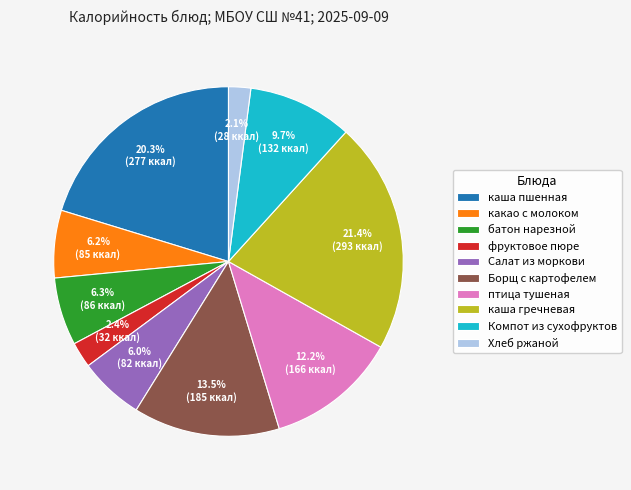

Between Салат из моркови and каша гречневая, which is larger?

каша гречневая